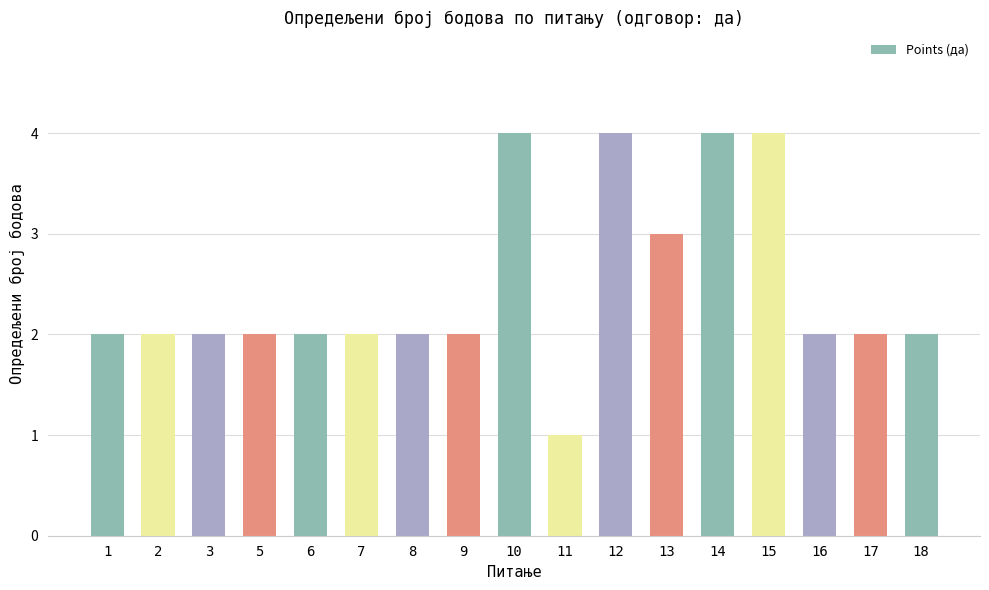

Is it true that the value at 10 is 2?

False